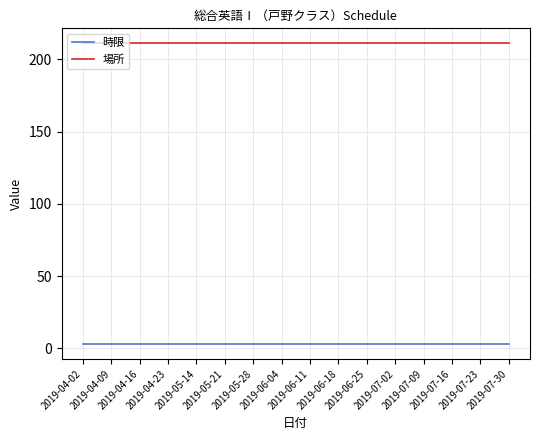

What is the sum of all 時限 values?

48